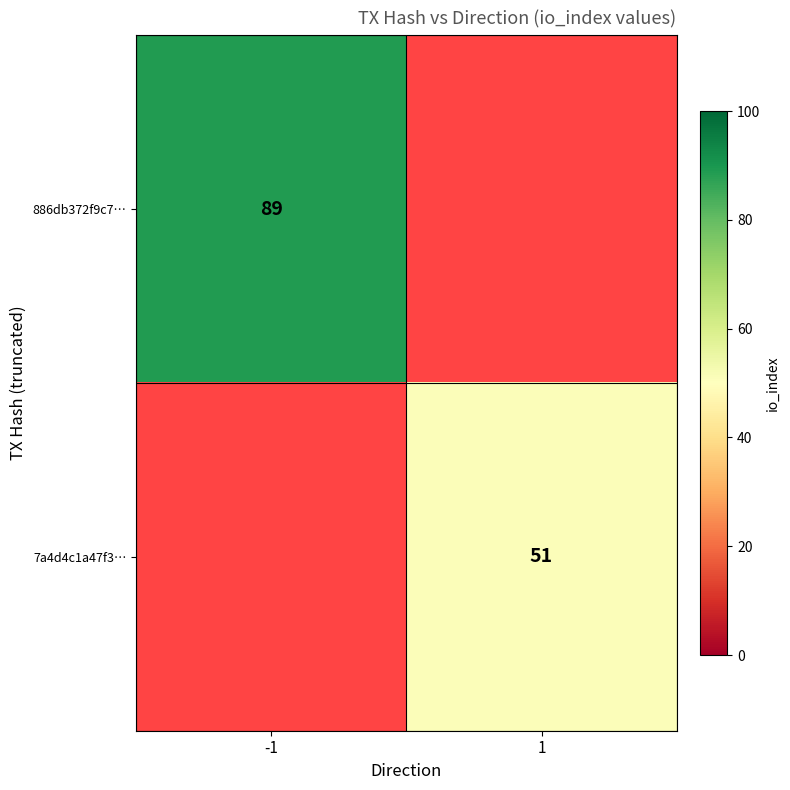

Is the value of 7a4d4c1a47f3… at 1 greater than the value of 886db372f9c7… at -1?

No